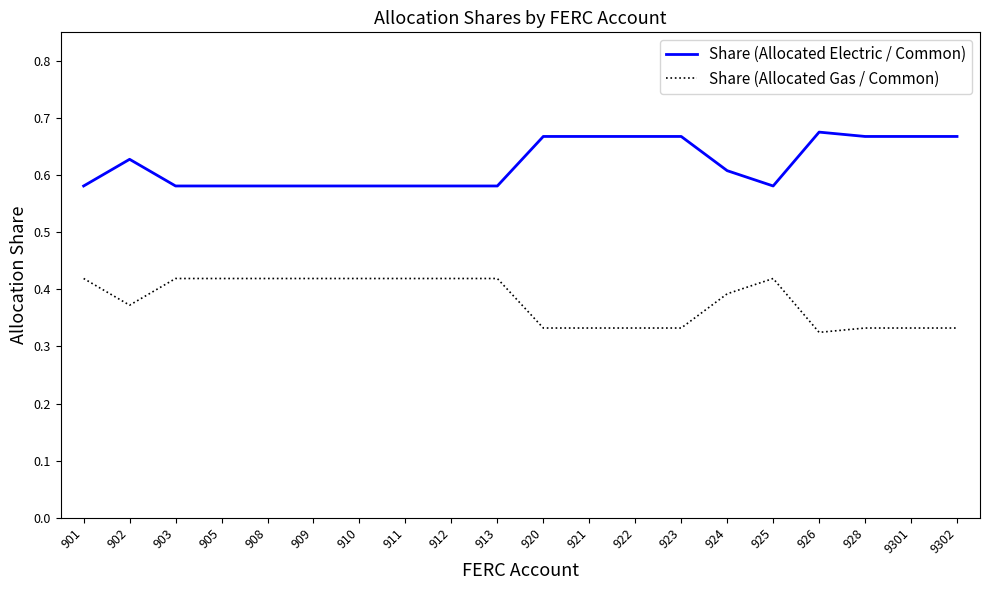

The Share (Allocated Gas / Common) series shows 0.4 at 901. True or false?

True